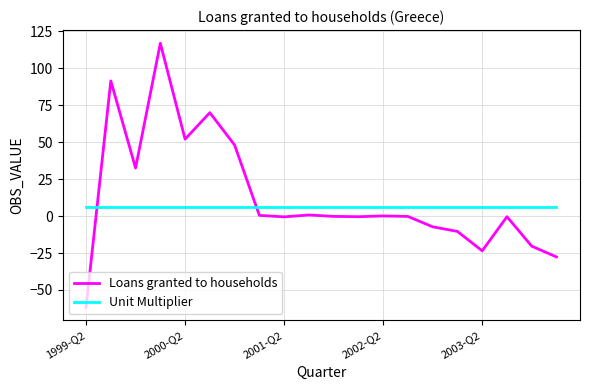

Which series has the widest spread of values?

Loans granted to households